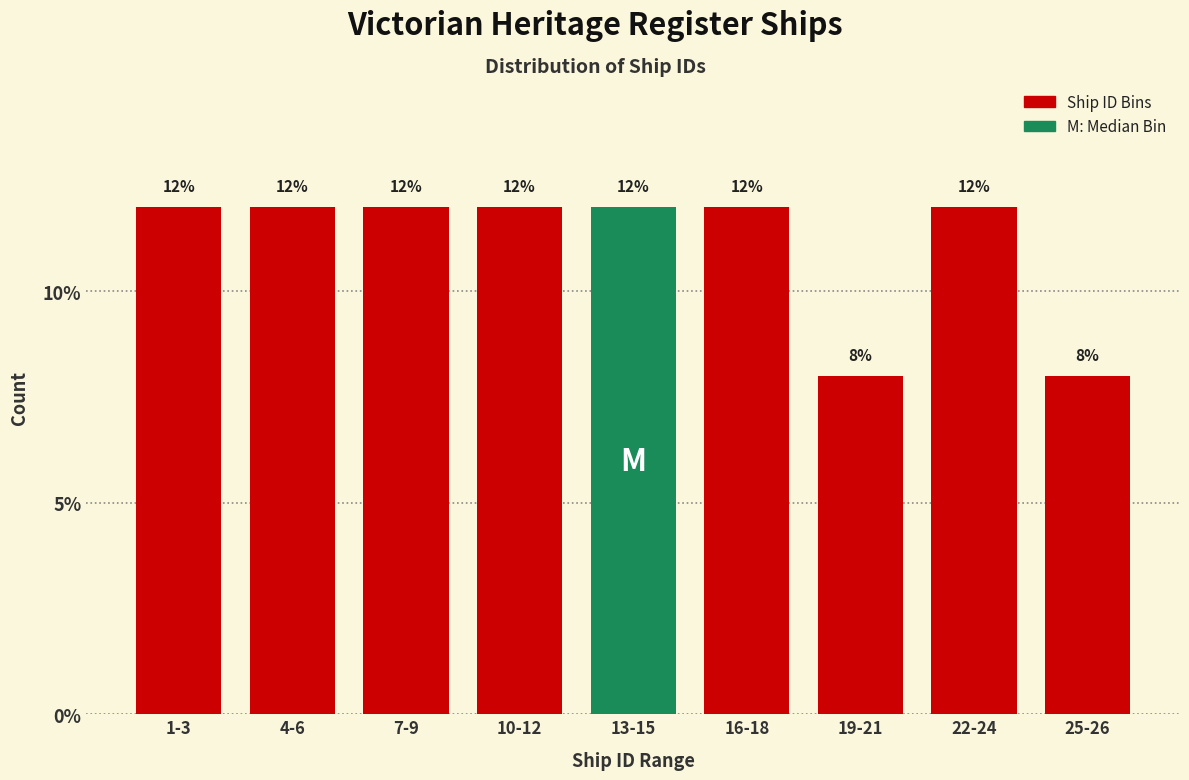

Reading right to left, list all the values displayed in this chart.

25-26=8	22-24=12	19-21=8	16-18=12	13-15=12	10-12=12	7-9=12	4-6=12	1-3=12